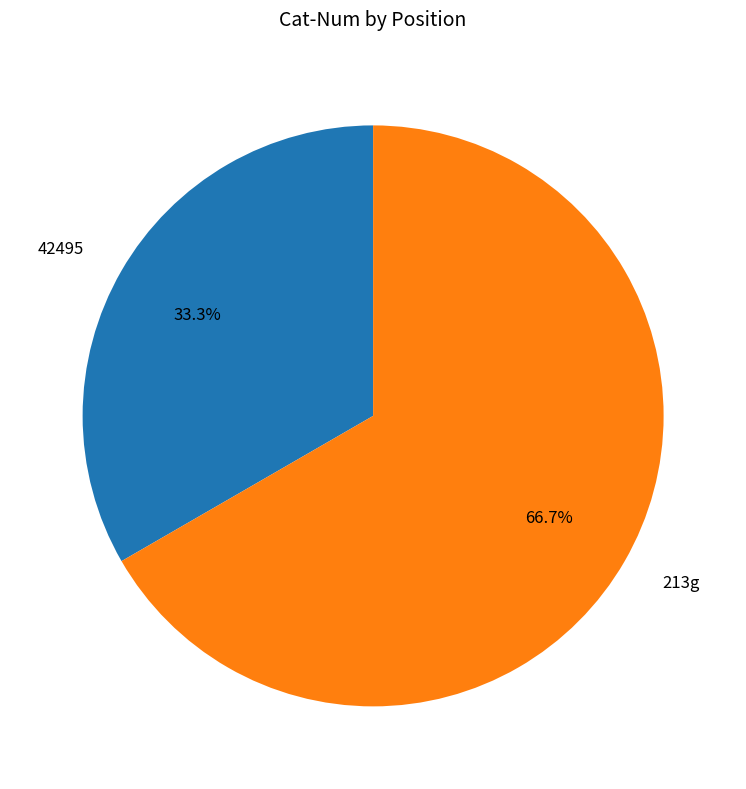

What is the smallest slice in the pie chart?

42495